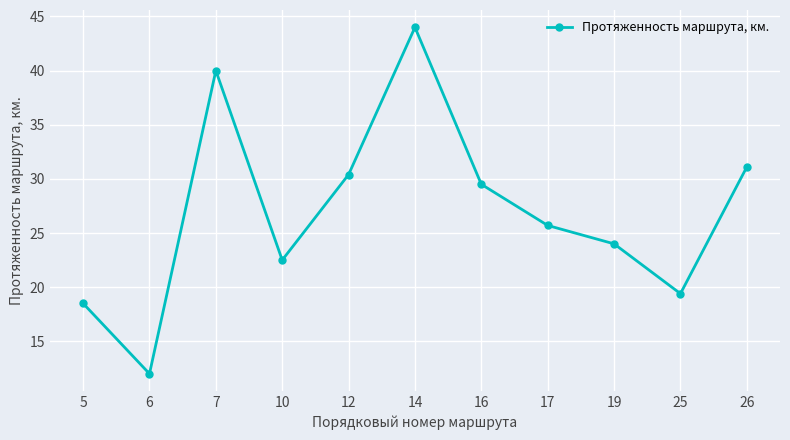

Reading left to right, list all the values displayed in this chart.

5=18.5	6=12.0	7=40.0	10=22.5	12=30.4	14=44.0	16=29.5	17=25.7	19=24.0	25=19.4	26=31.1